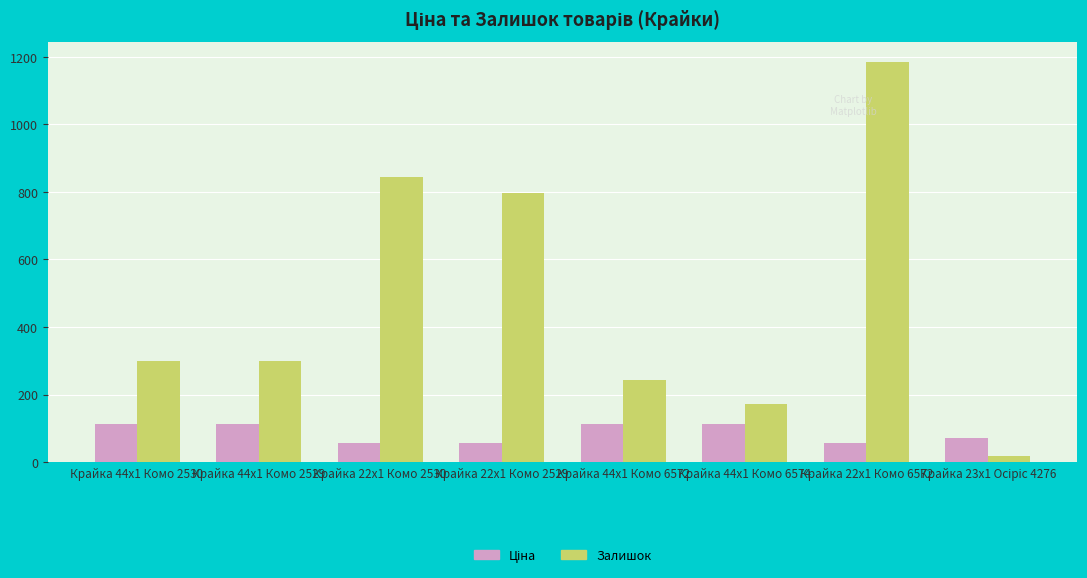

How many groups of bars are there?

8